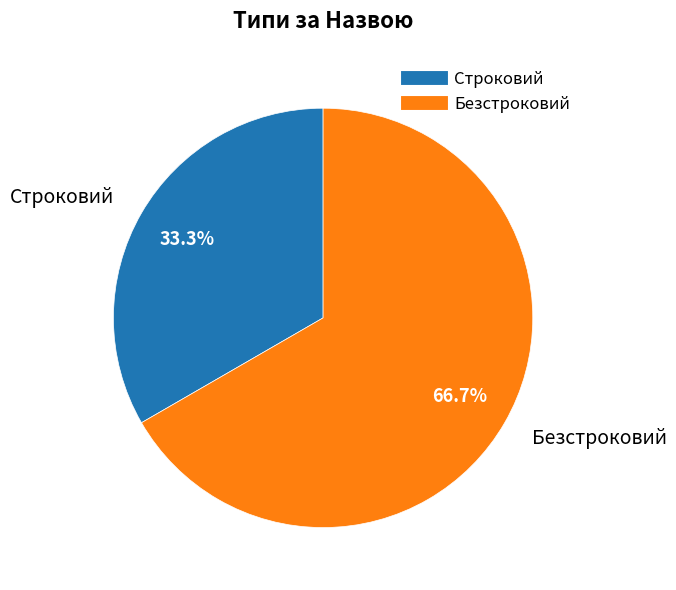

Rank the categories by value from lowest to highest.

Строковий, Безстроковий